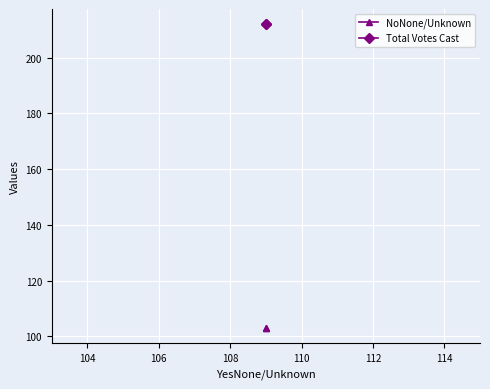

Which series has the widest spread of values?

NoNone/Unknown